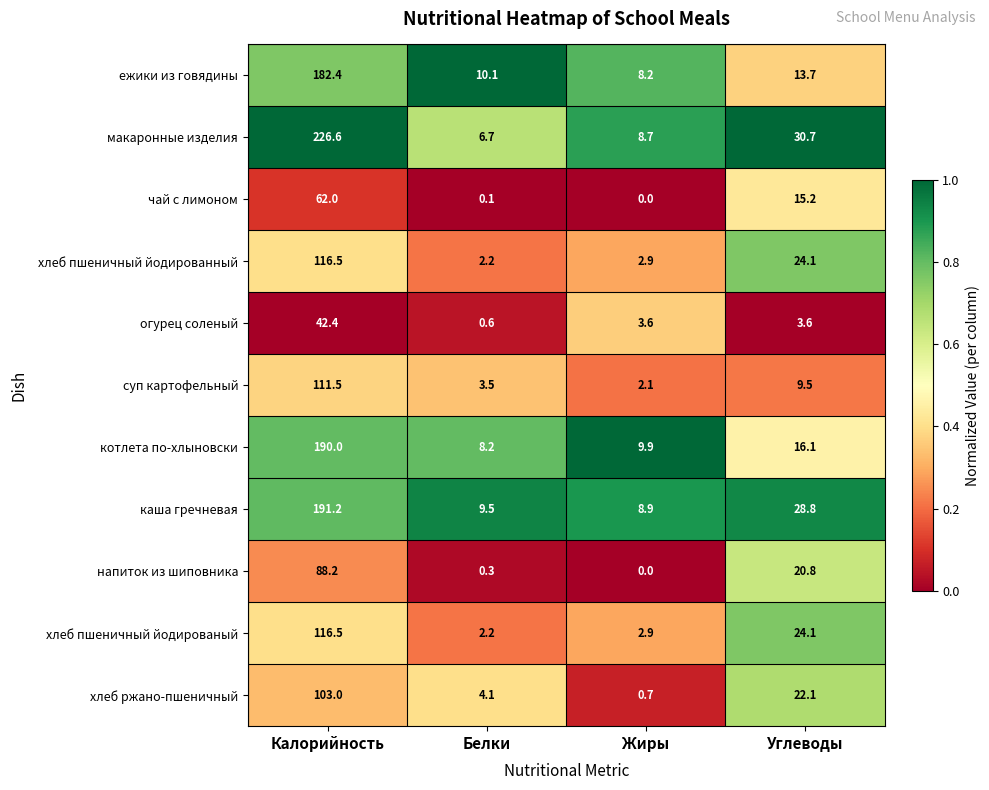

At which label is ежики из говядины closest to 95?

Углеводы